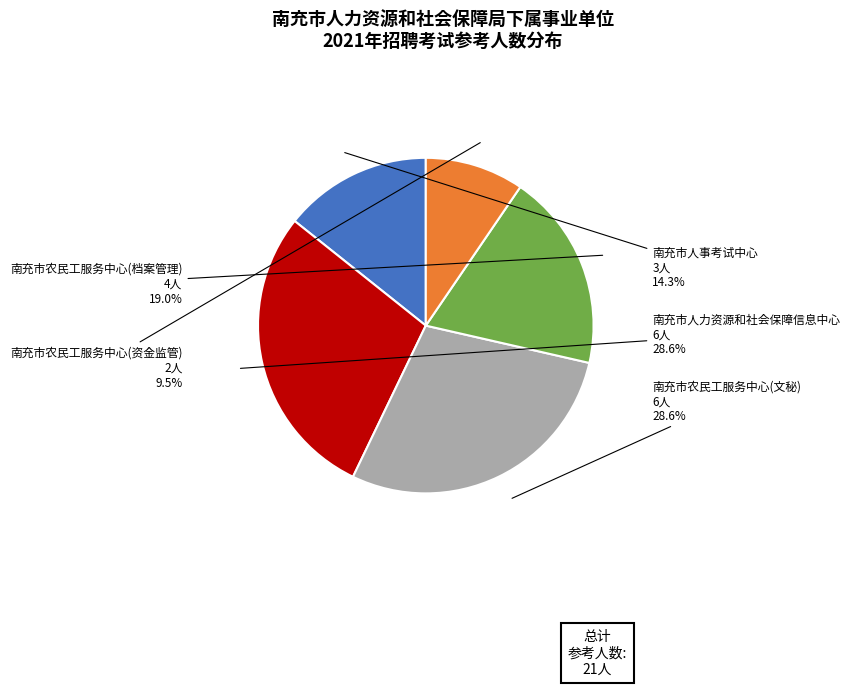

To the nearest percent, what is the difference between the largest and smallest slice percentages?

19%